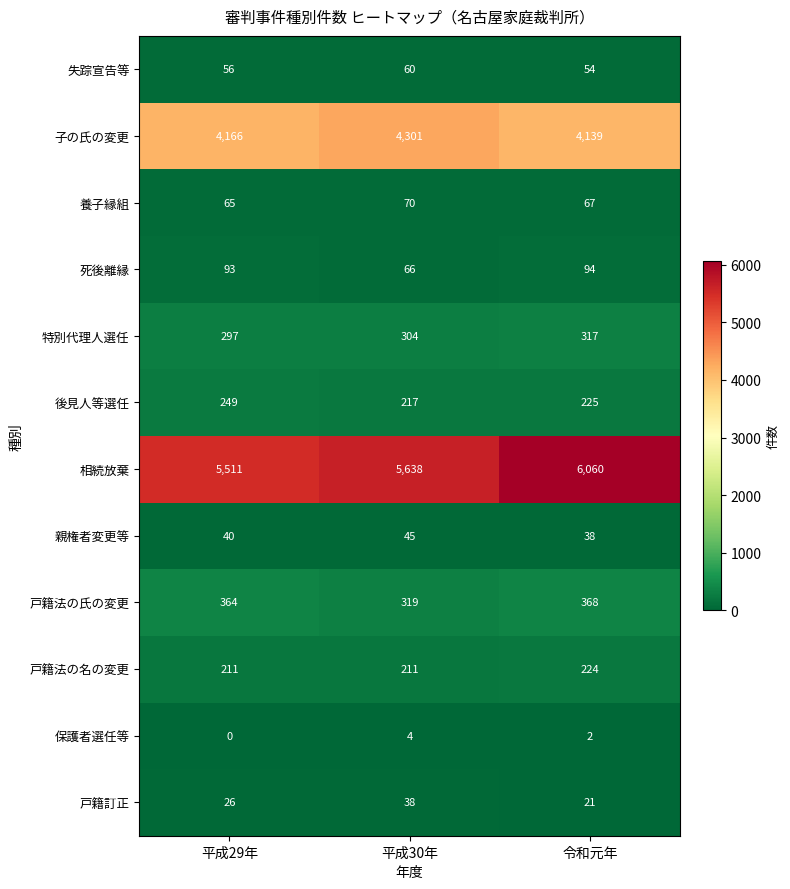

Which series has the widest spread of values?

相続放棄